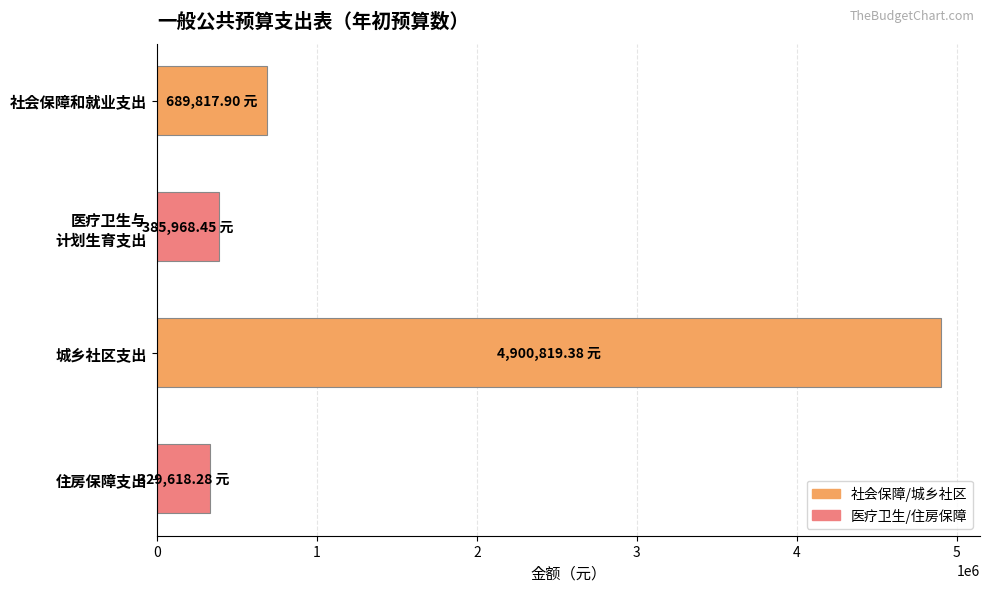

How many distinct data groups are displayed?

1